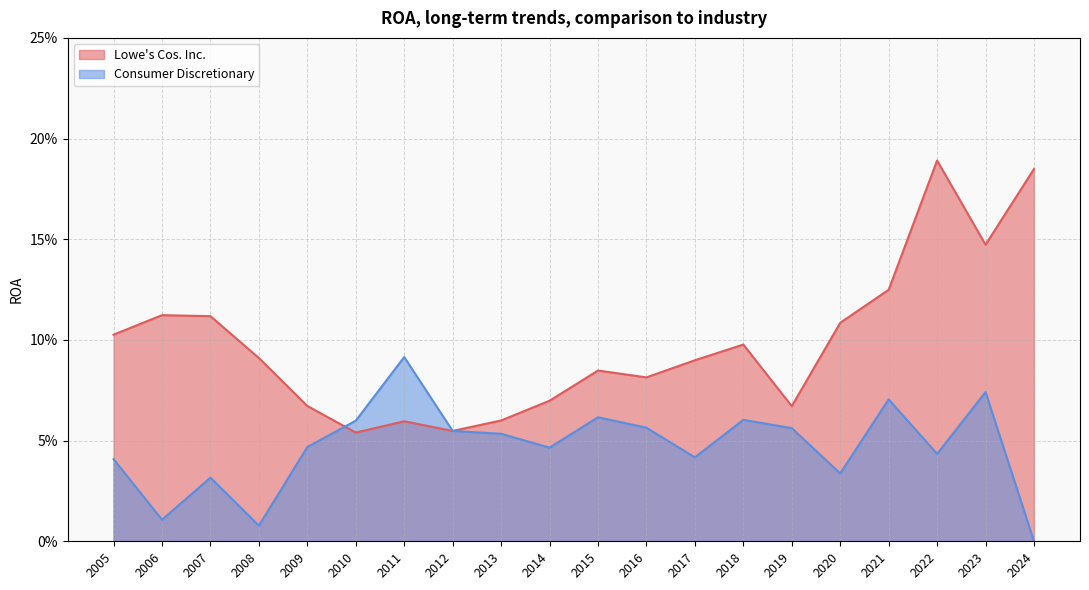

At which label does Consumer Discretionary_line reach its peak?

2011